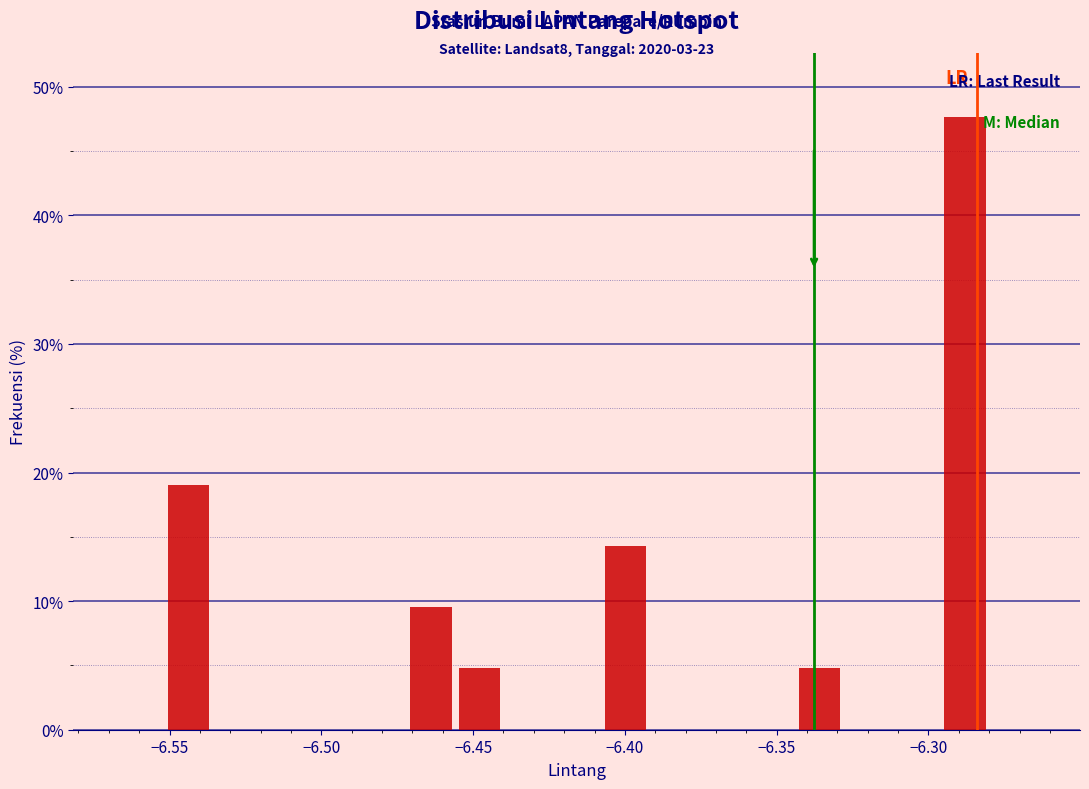

Around what value on the x-axis is the tallest bar? Give the approximate position of its centre, as read against the axis.

-6.290